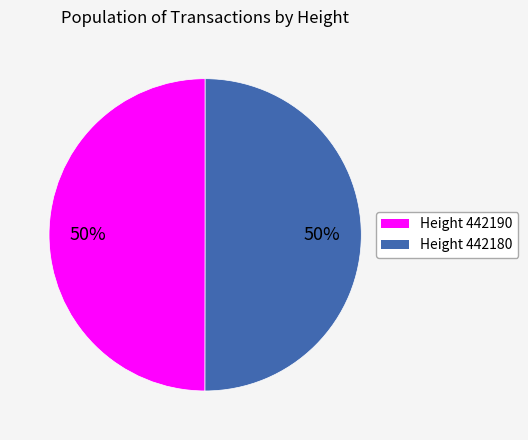

What is the ratio of the value at Height 442190 to the value at Height 442180?

1.0